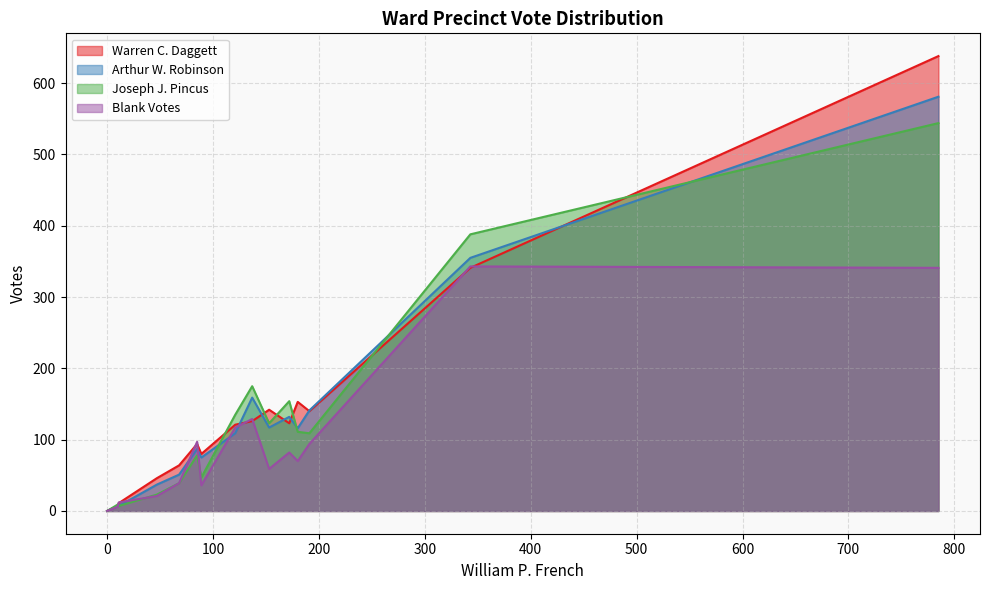

At which category is the sum across all series the highest?

785